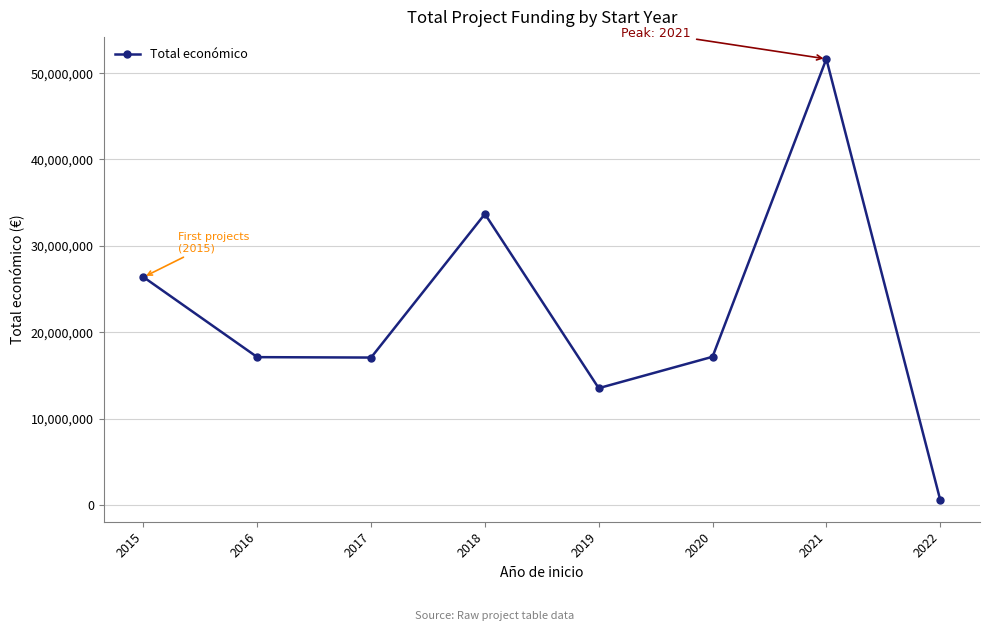

What is the value of the 5th point from the left?

13513696